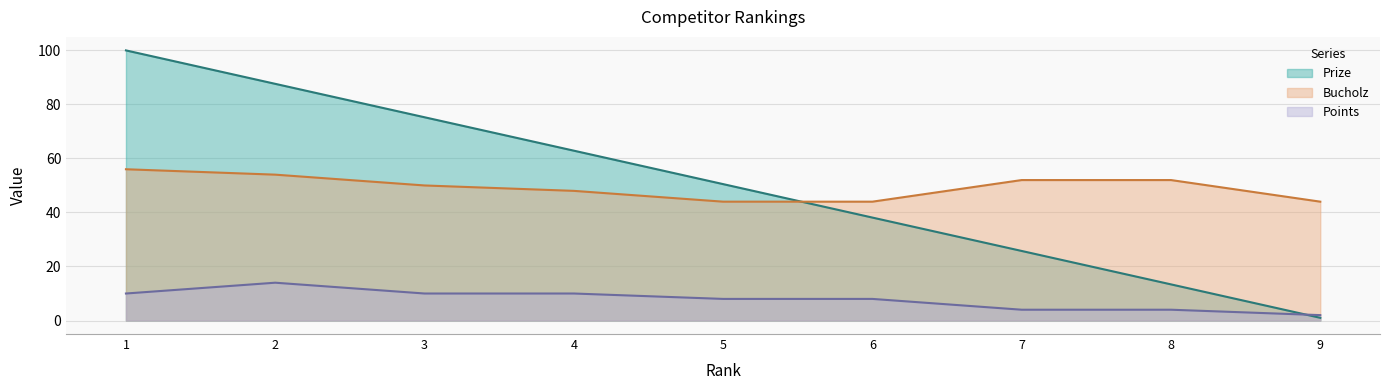

What is the difference between the maximum and minimum values in the Points series?

12.0